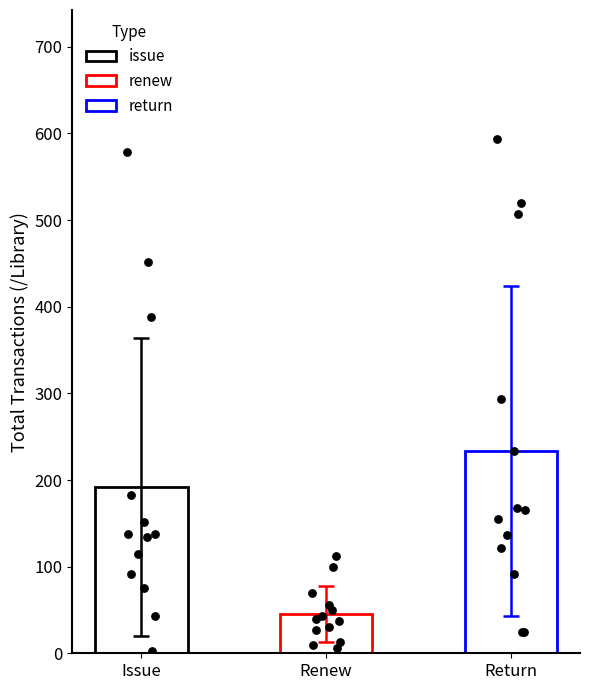

Which series reaches the maximum Y coordinate?

return